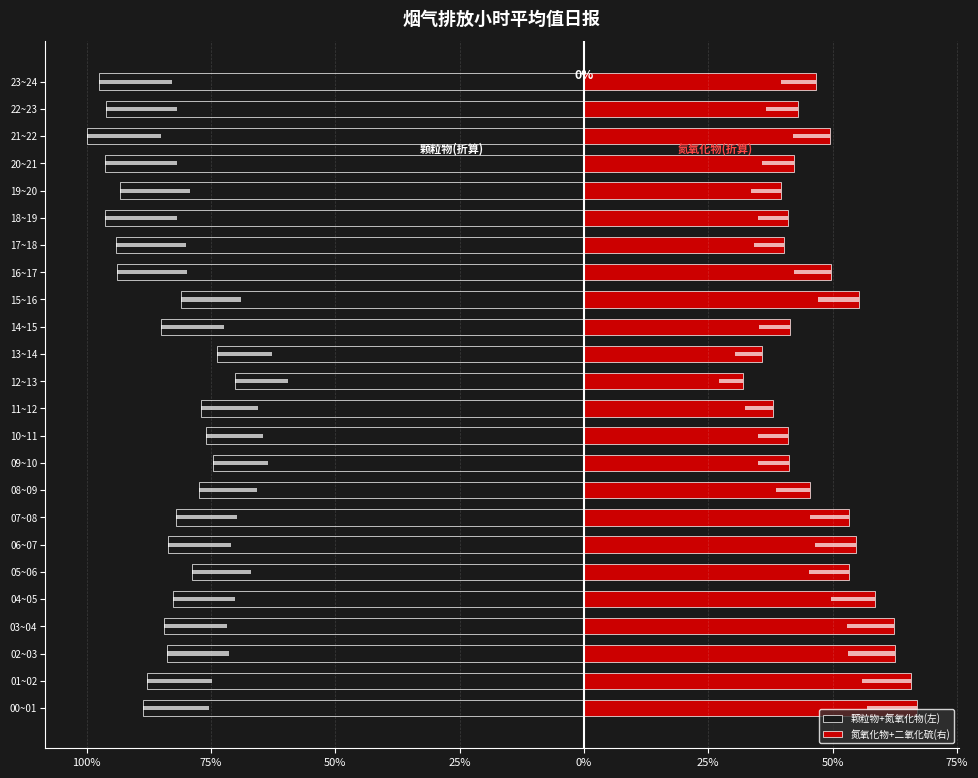

Between 07~08 and 20~21, which series saw the biggest shift?

颗粒物+氮氧化物(左)